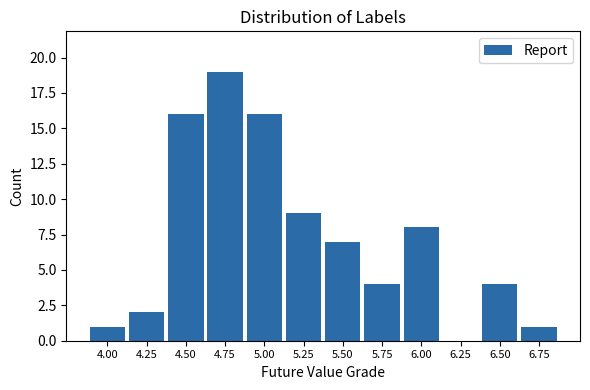

Reading right to left, extract all data points from this chart.

6.75=1	6.50=4	6.25=0	6.00=8	5.75=4	5.50=7	5.25=9	5.00=16	4.75=19	4.50=16	4.25=2	4.00=1